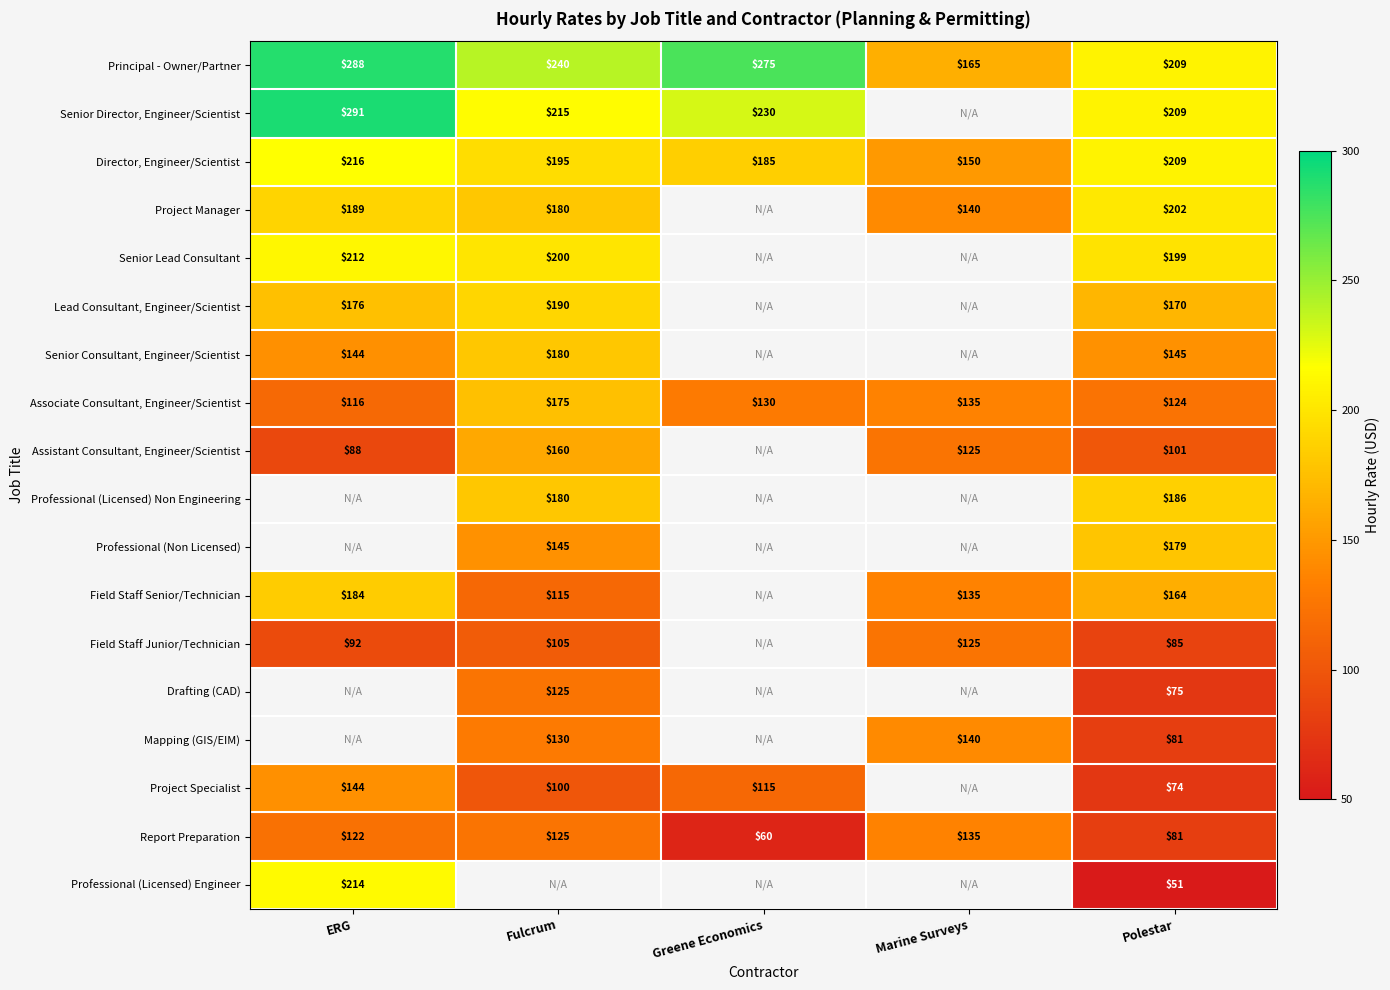

At which label does Principal - Owner/Partner reach its peak?

ERG